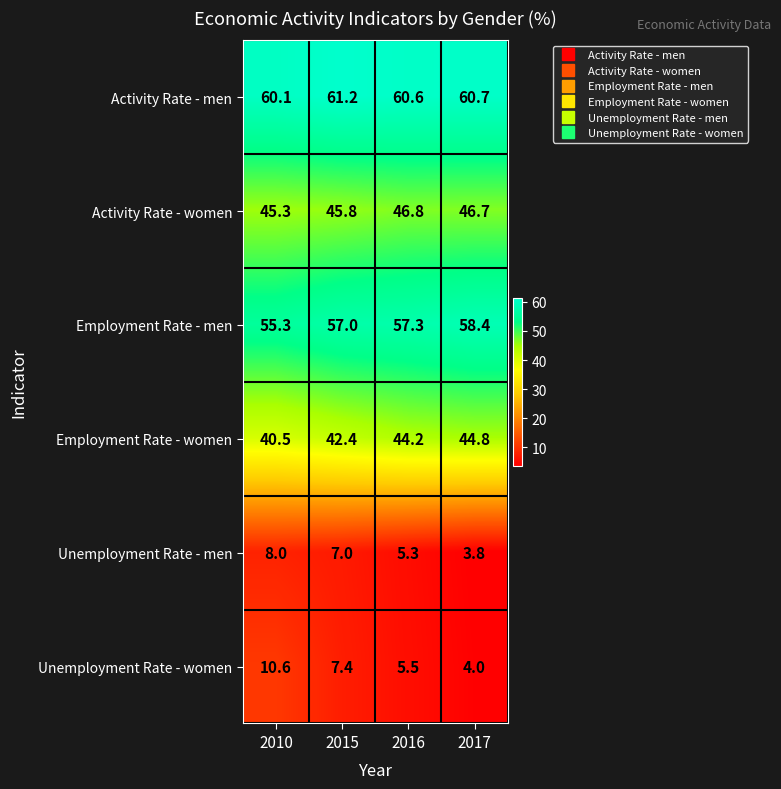

Reading left to right, list all the values displayed in this chart.

Activity Rate - men: 2010=60.1	2015=61.2	2016=60.6	2017=60.7
Activity Rate - women: 2010=45.3	2015=45.8	2016=46.8	2017=46.7
Employment Rate - men: 2010=55.3	2015=57.0	2016=57.3	2017=58.4
Employment Rate - women: 2010=40.5	2015=42.4	2016=44.2	2017=44.8
Unemployment Rate - men: 2010=8.0	2015=7.0	2016=5.3	2017=3.8
Unemployment Rate - women: 2010=10.6	2015=7.4	2016=5.5	2017=4.0